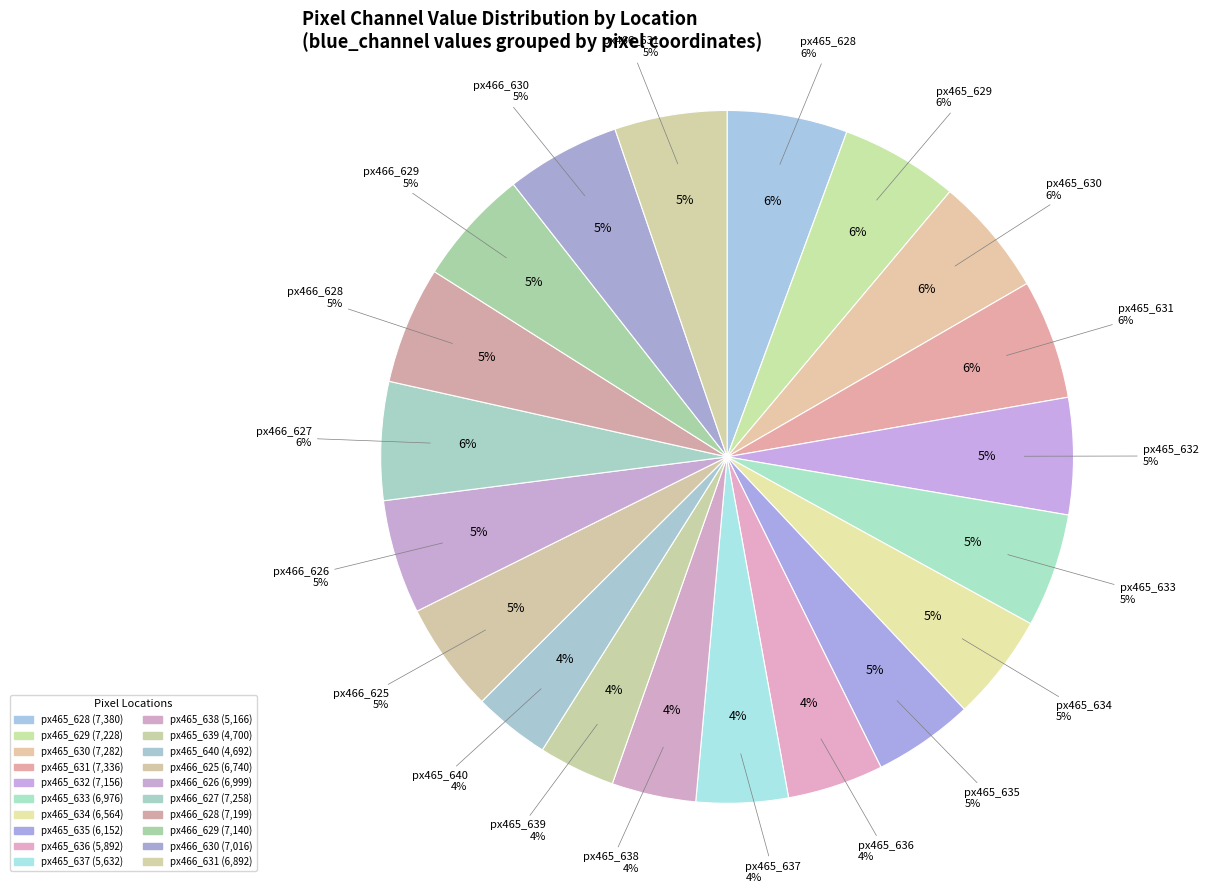

Rank the categories by value from highest to lowest.

465_628, 465_631, 465_630, 466_627, 465_629, 466_628, 465_632, 466_629, 466_630, 466_626, 465_633, 466_631, 466_625, 465_634, 465_635, 465_636, 465_637, 465_638, 465_639, 465_640